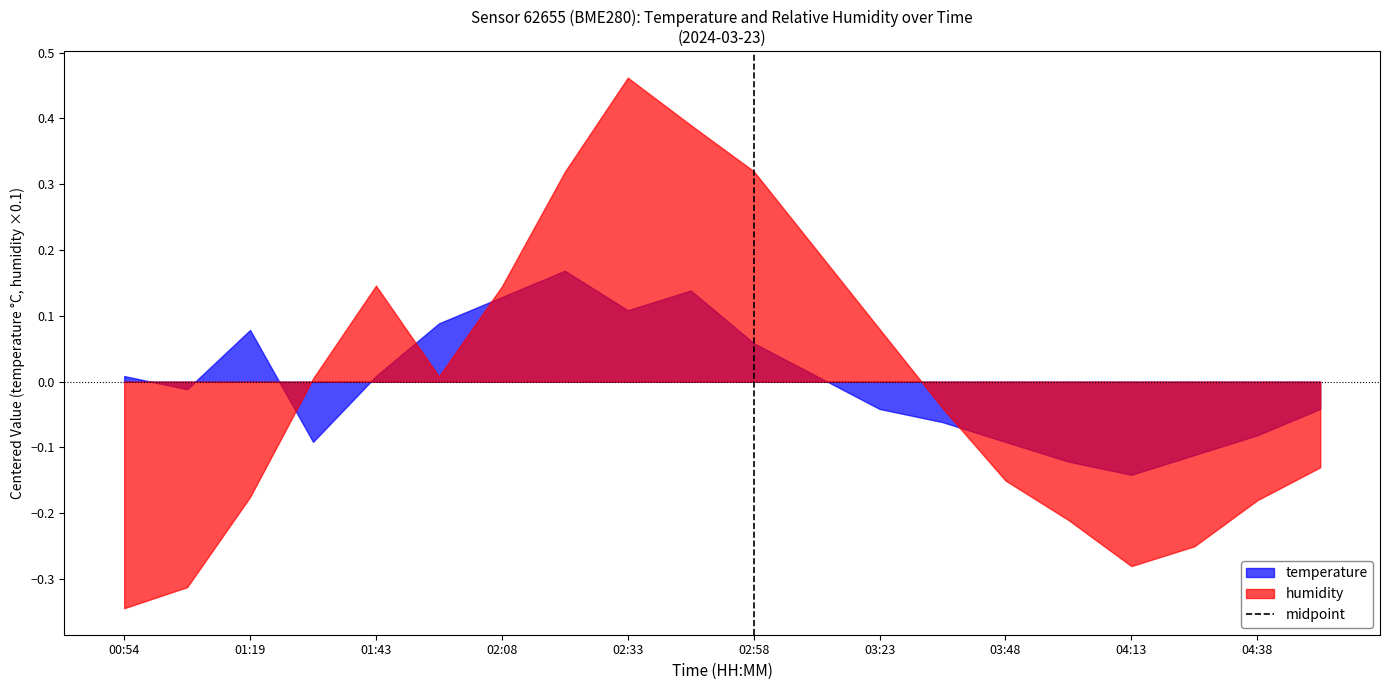

How many lines are shown in the chart?

2